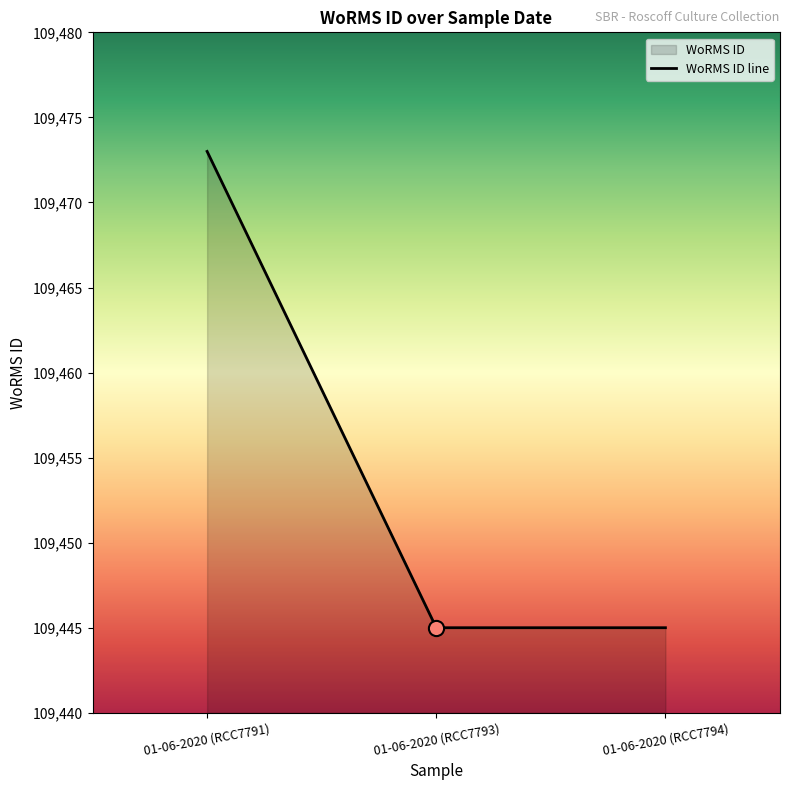

Approximately how many times larger is the value at 01-06-2020 (RCC7791) compared to 01-06-2020 (RCC7794)?

1.0